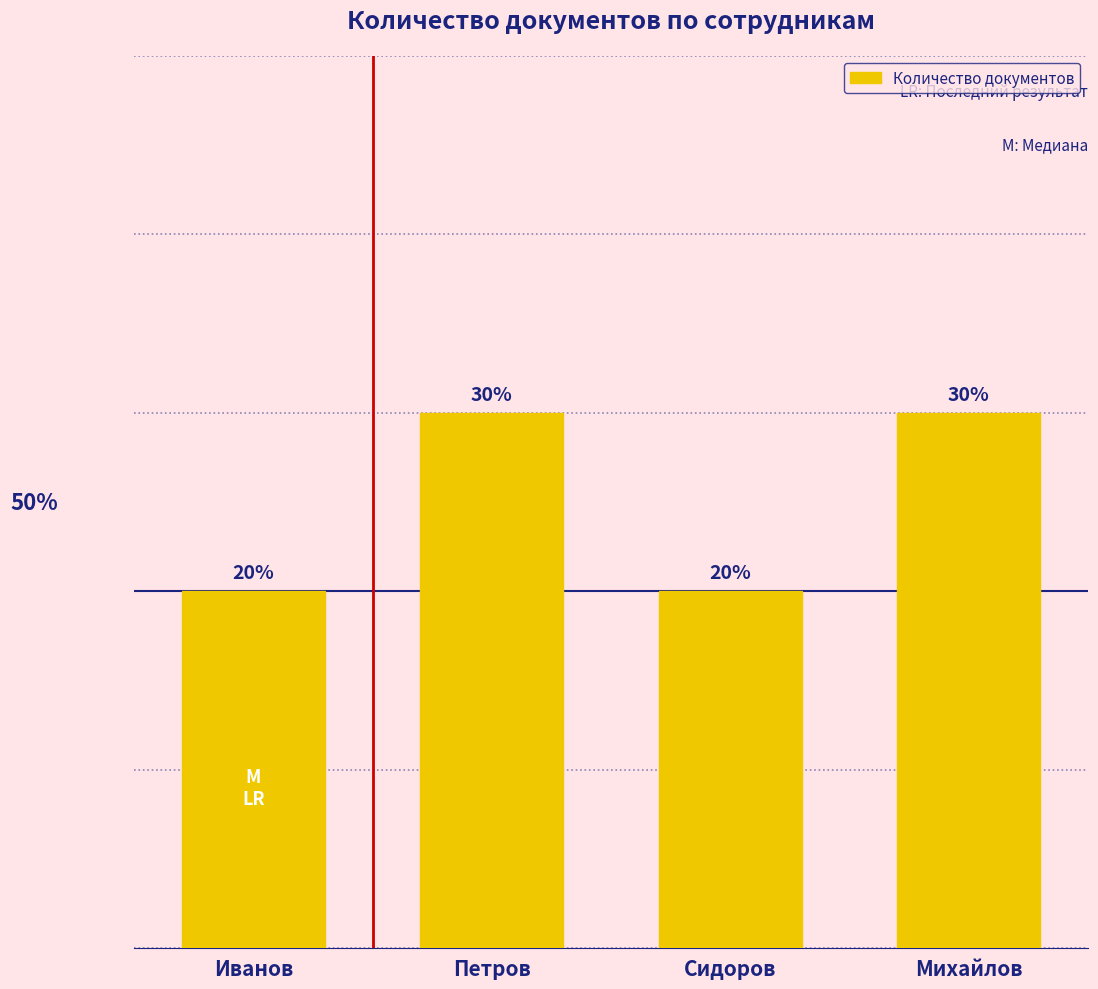

Are the bars horizontal?

No